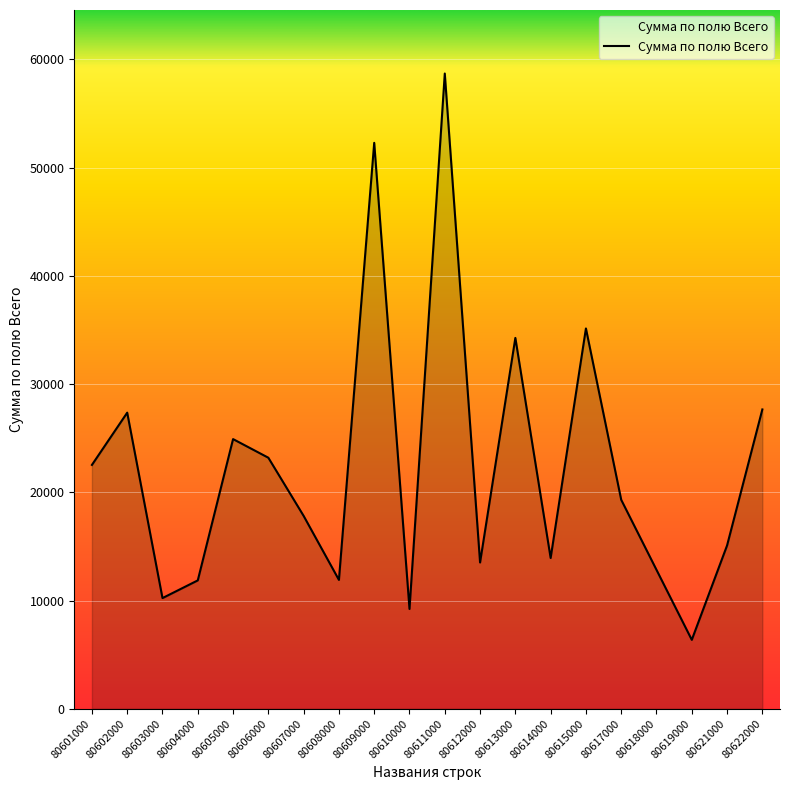

The value at 80610000 is 4318. True or false?

False